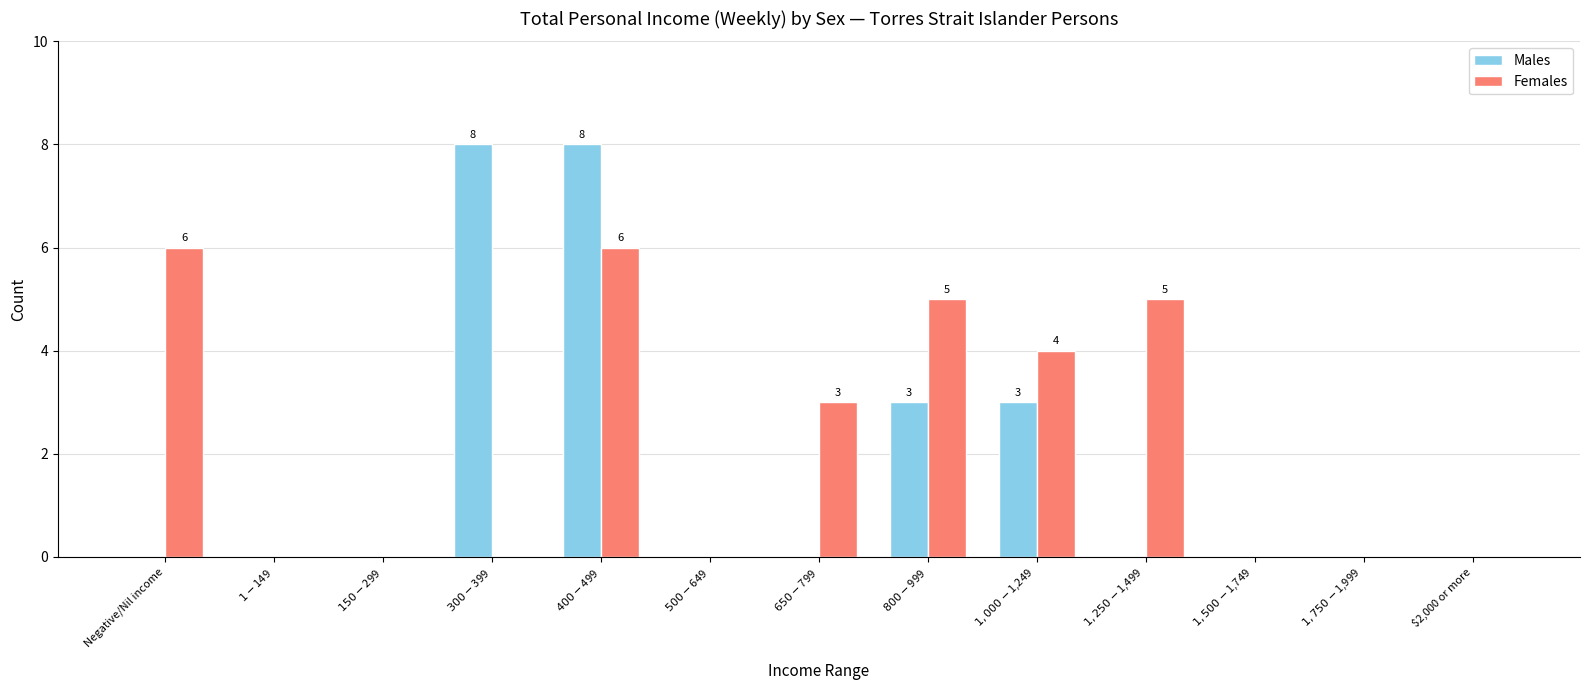

What is the maximum value for Males?

8